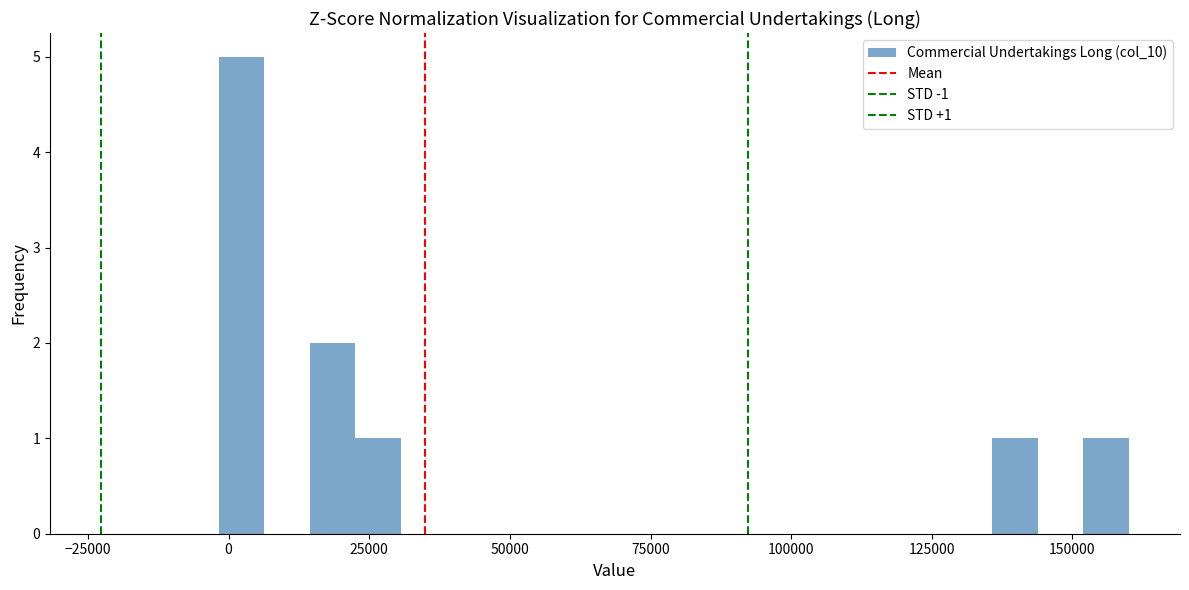

Read against the x-axis, roughly where is the centre of the tallest bar?

0